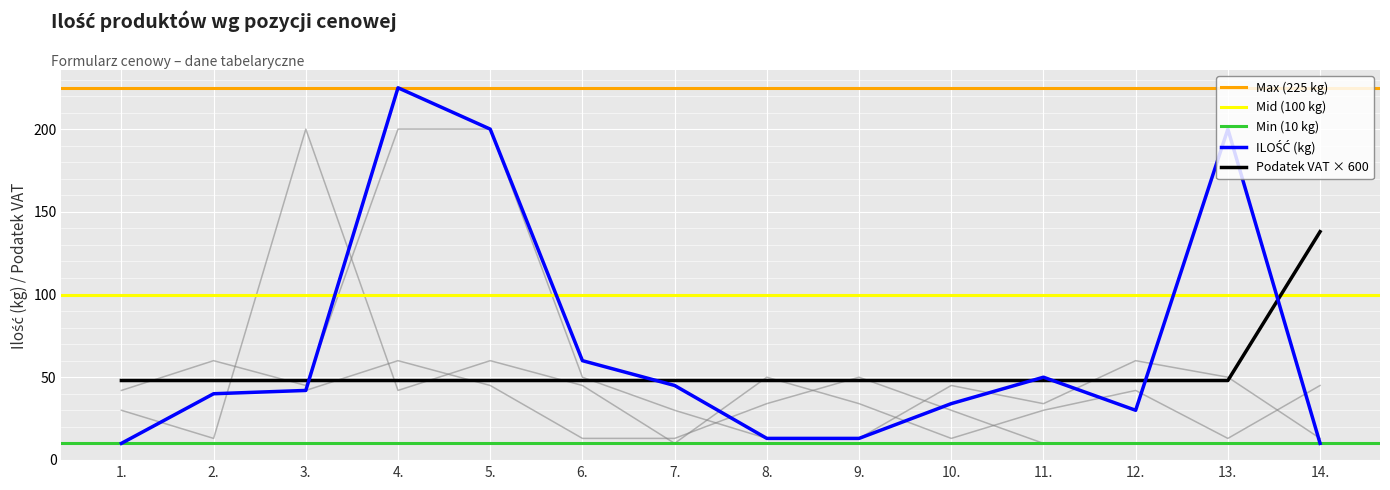

How many values in the ILOŚĆ (kg) series are below 42?

7